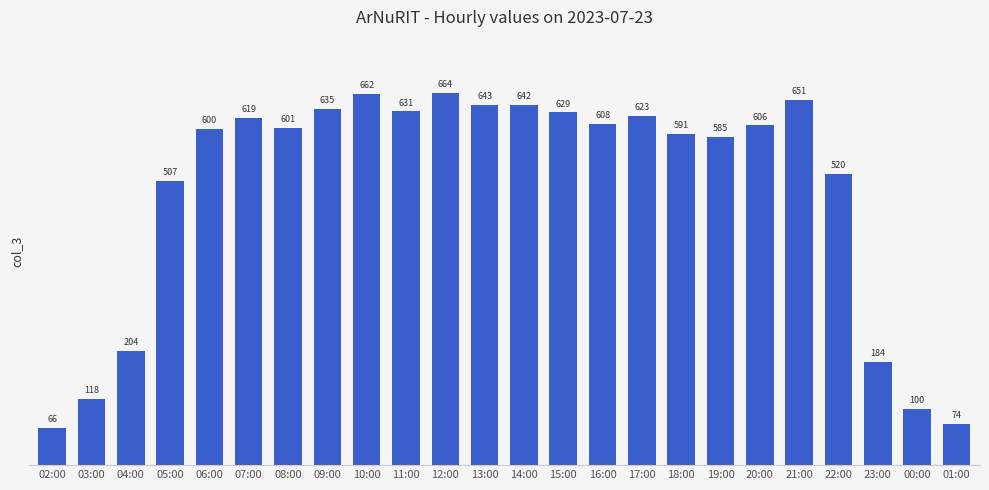

What value does the data have at 22:00?

520